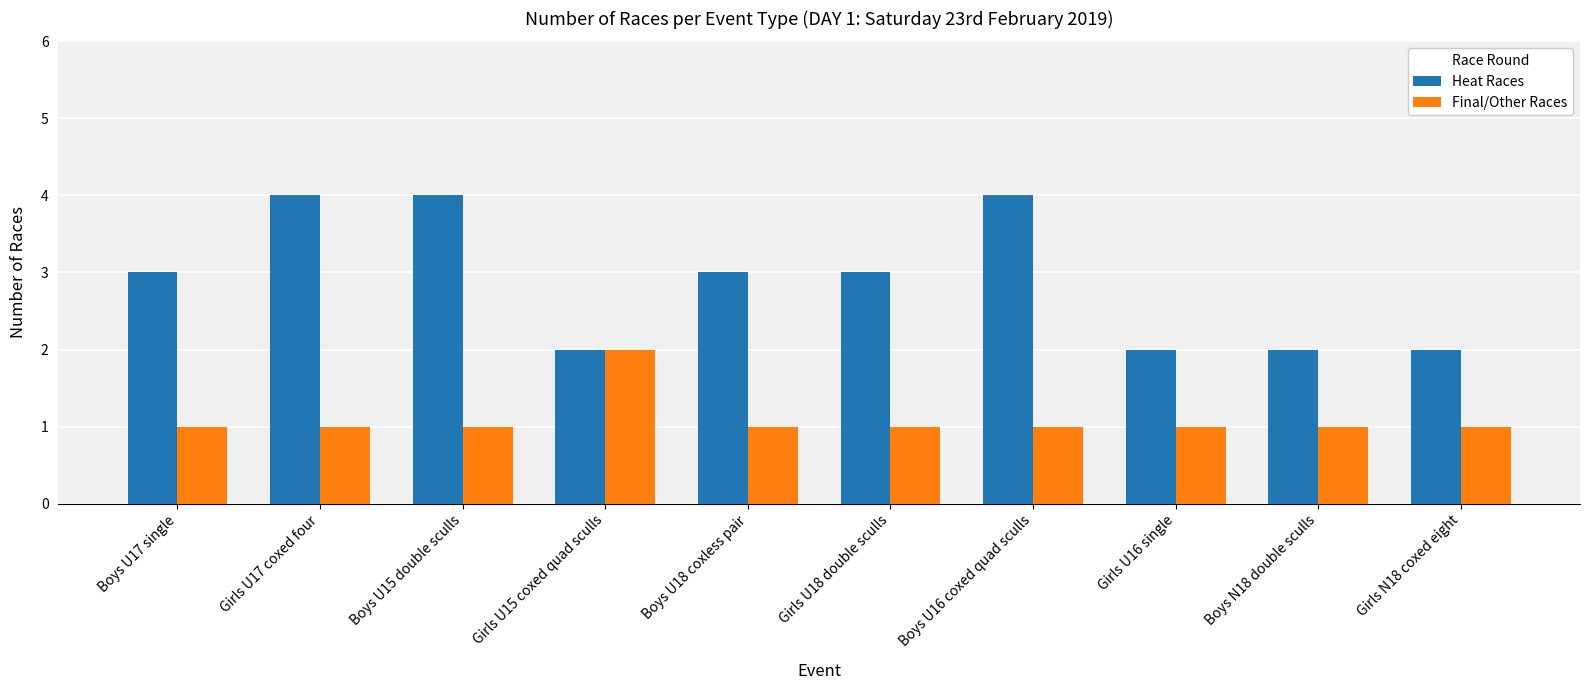

What is the difference between the highest and lowest values at Boys U16 coxed quad sculls?

3